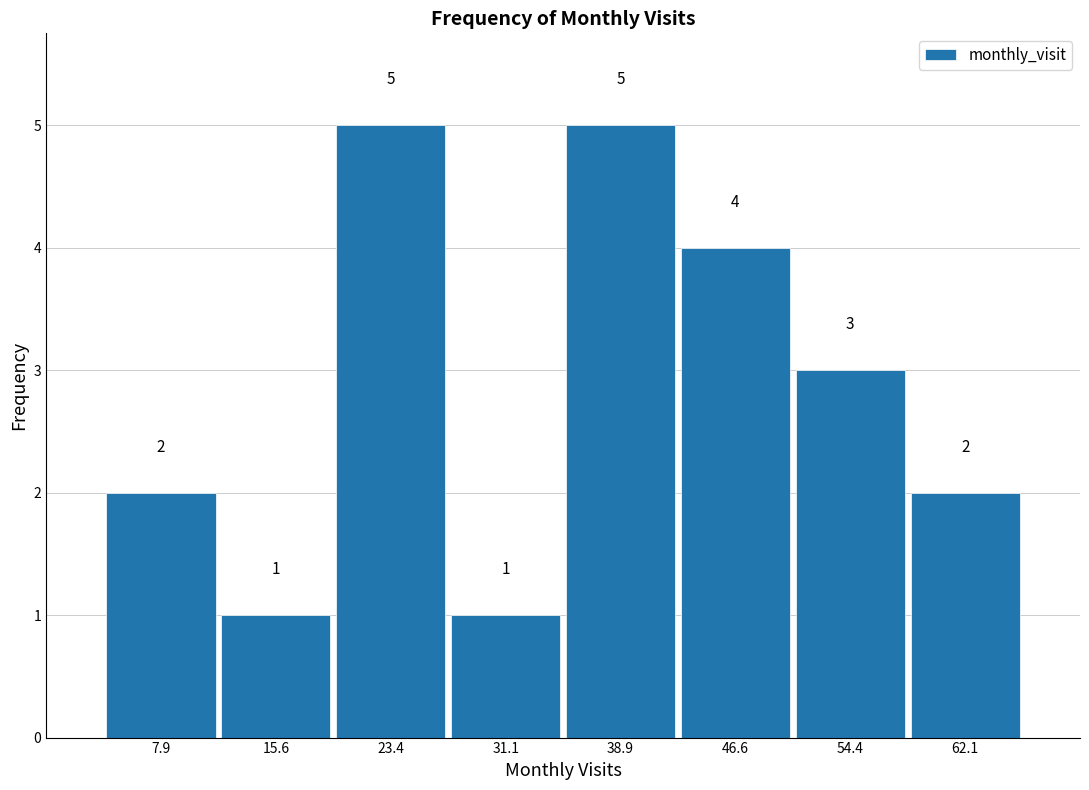

Reading left to right, transcribe this chart: for each bar, give the range it covers on the x-axis and its height. The bar edges are not printed on the chart, so give them approximately, as read against the axis.

4 to 12: 2
12 to 20: 1
20 to 27: 5
27 to 35: 1
35 to 43: 5
43 to 51: 4
51 to 58: 3
58 to 66: 2